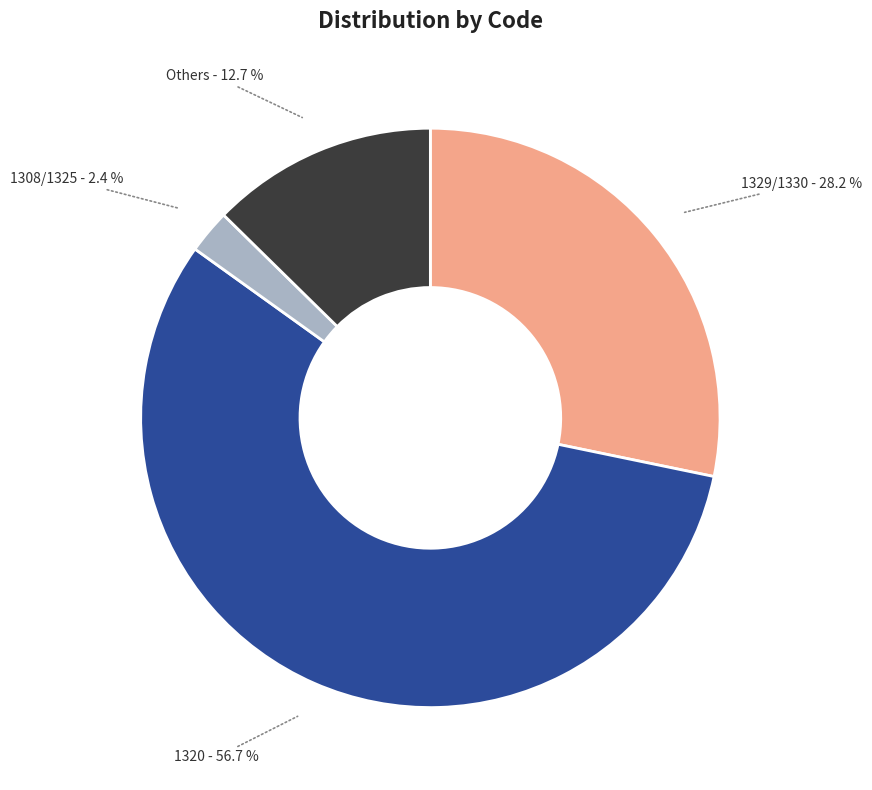

What is the smallest slice in the pie chart?

1308/1325